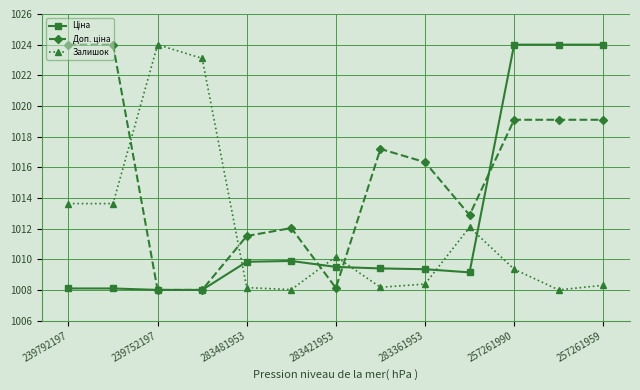

How many interior local peaks does the Залишок series have?

3